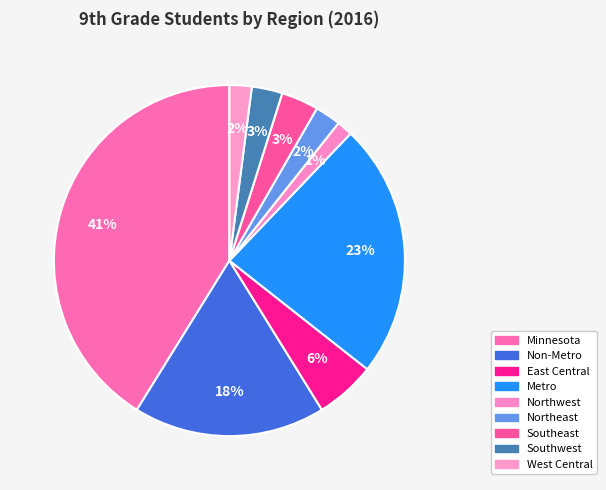

Is there any slice that represents more than half of the pie?

No